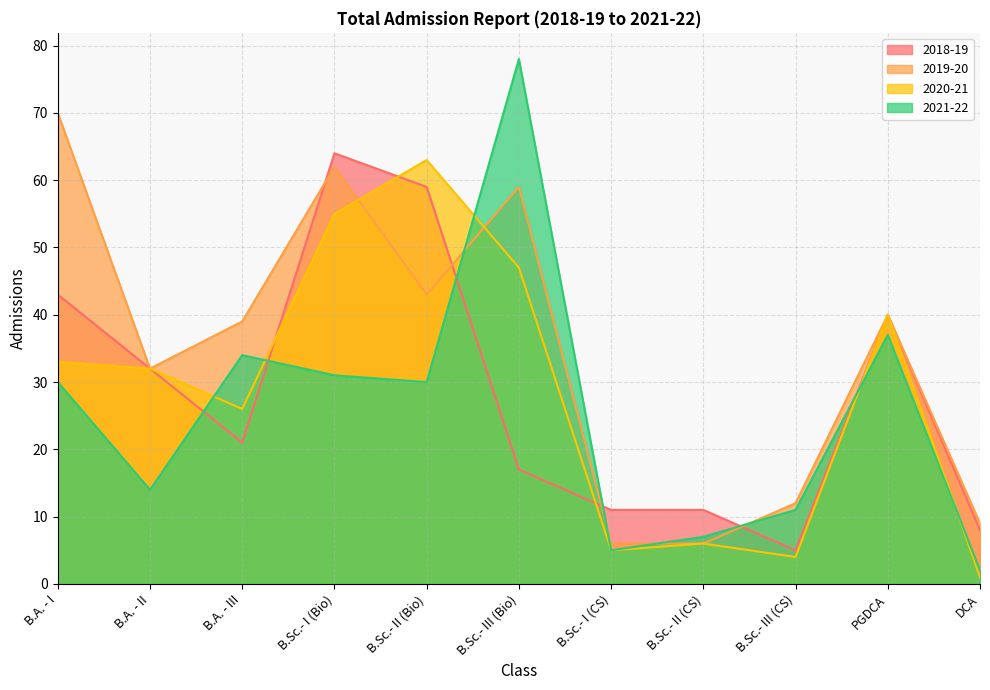

What is the sum of the 2021-22 values at B.A. - II and B.A. - III?

48